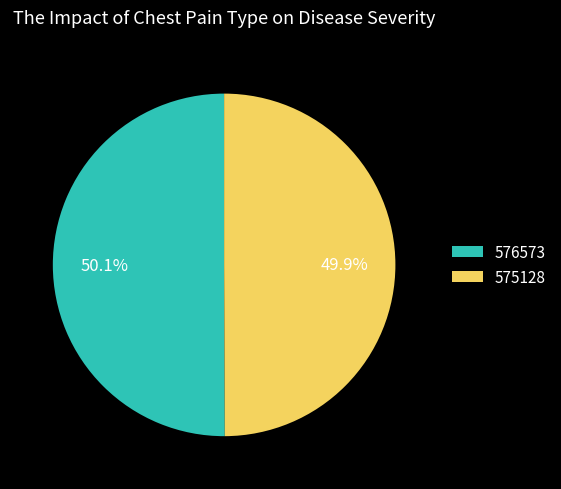

Count the number of slices in the pie.

2